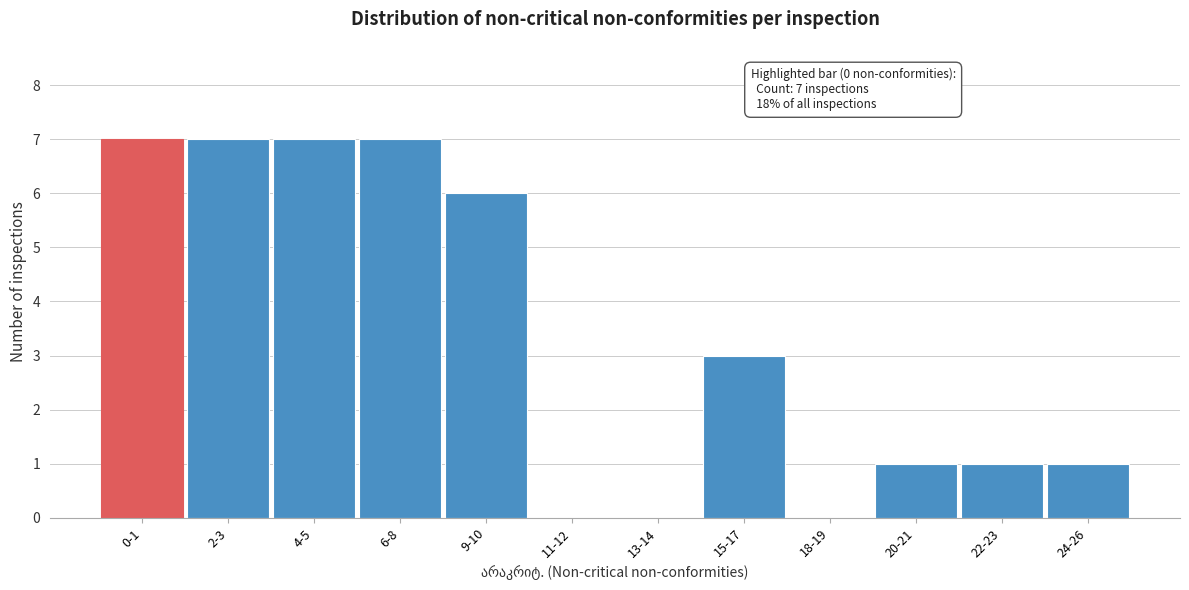

Reading right to left, extract all data points from this chart.

24-26=1	22-23=1	20-21=1	18-19=0	15-17=3	13-14=0	11-12=0	9-10=6	6-8=7	4-5=7	2-3=7	0-1=7